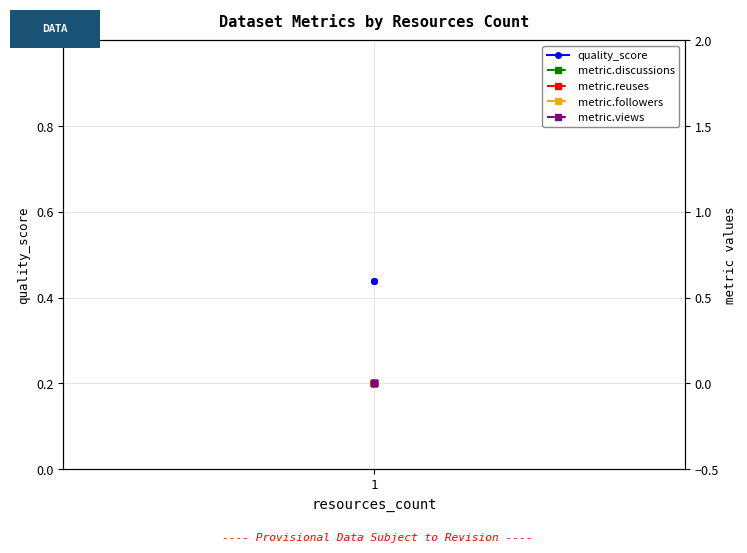

Count the number of data series in this chart.

5